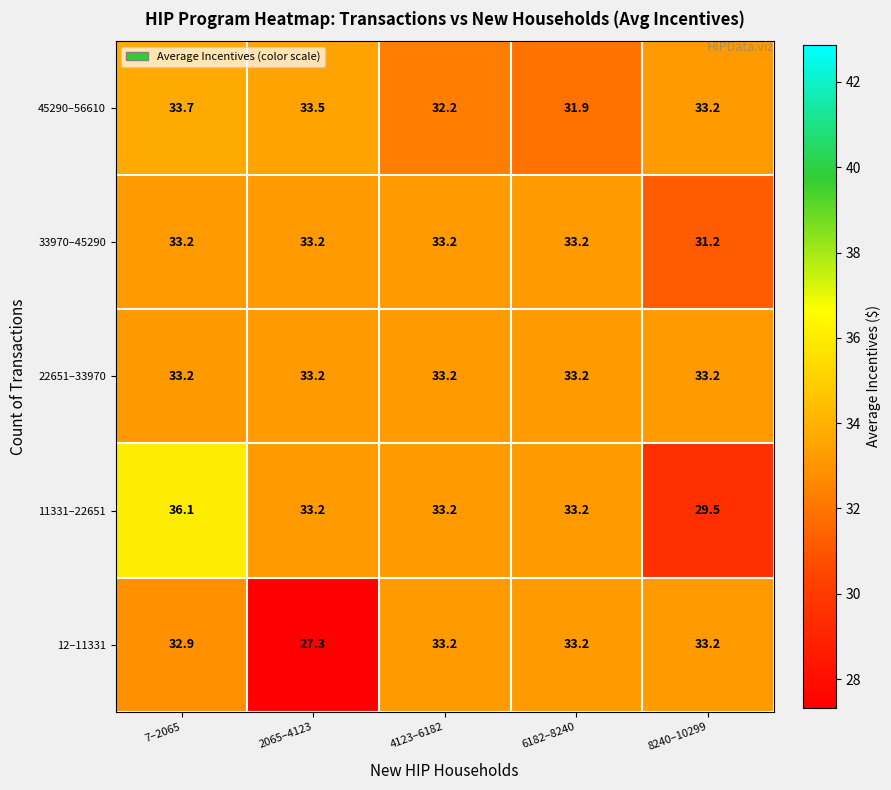

Is it true that 11331–22651 equals 46.5 at 6182–8240?

False